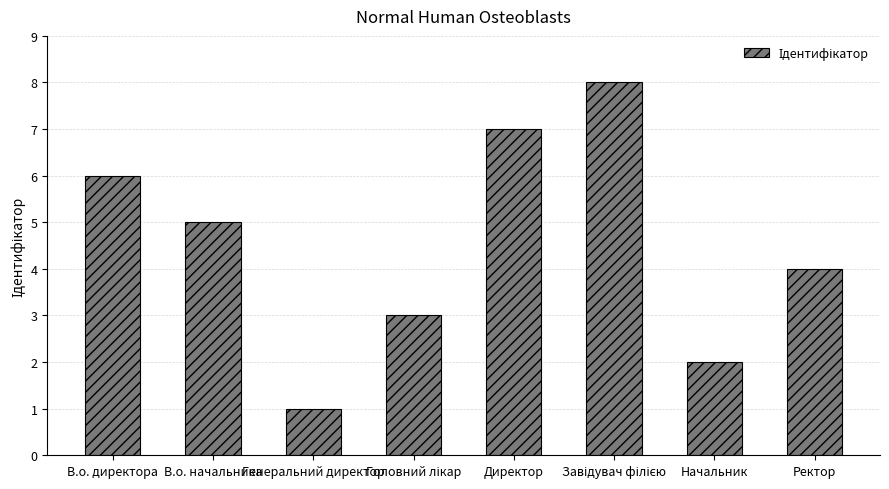

How many values are between 3 and 7?

5